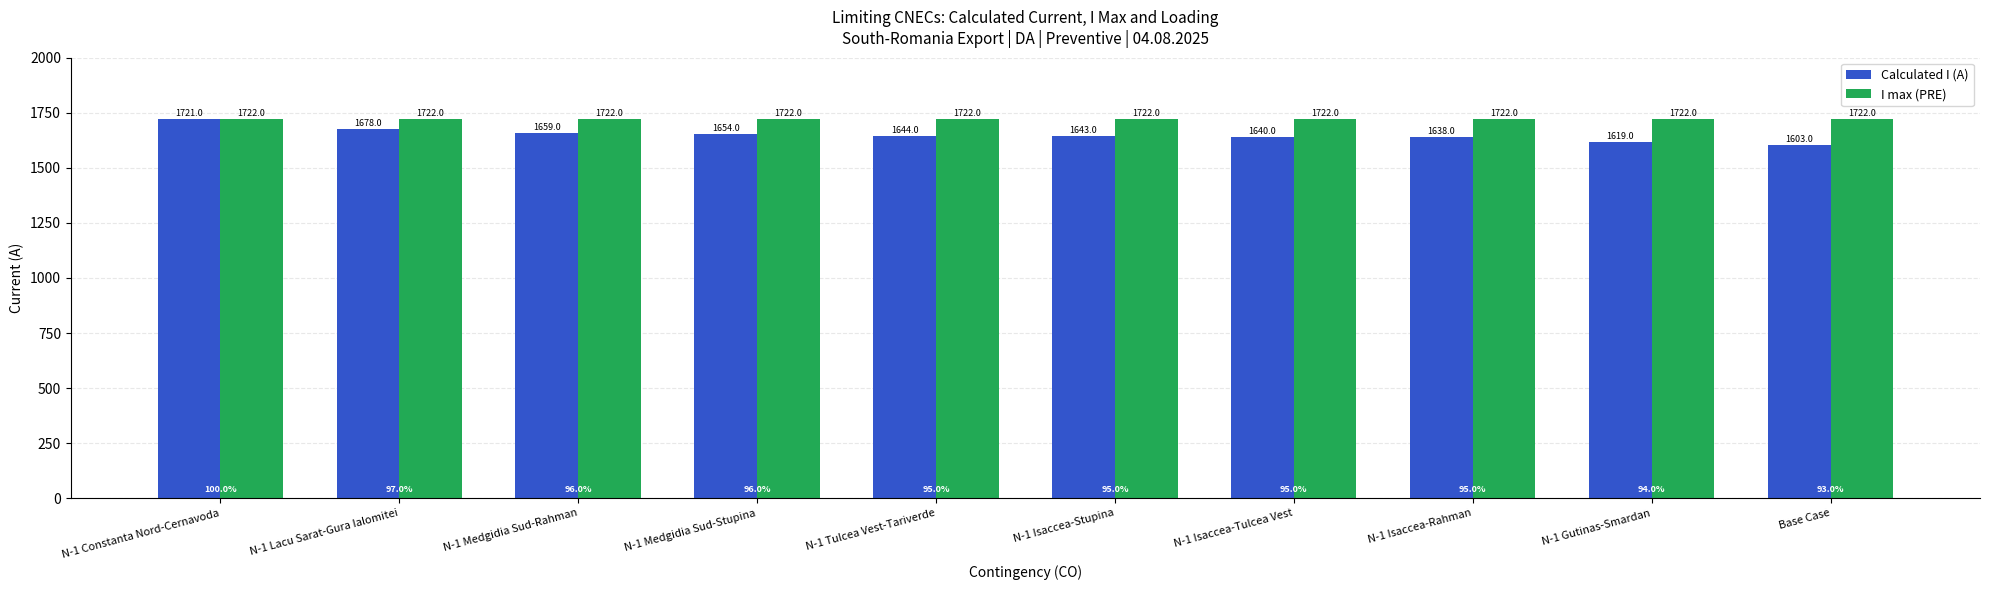

What is the difference between the Calculated I (A) values at N-1 Gutinas-Smardan and Base Case?

16